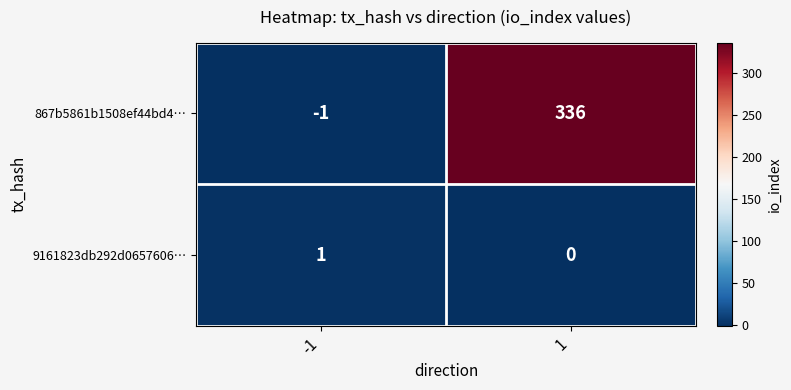

At which category is the sum across all series the highest?

1